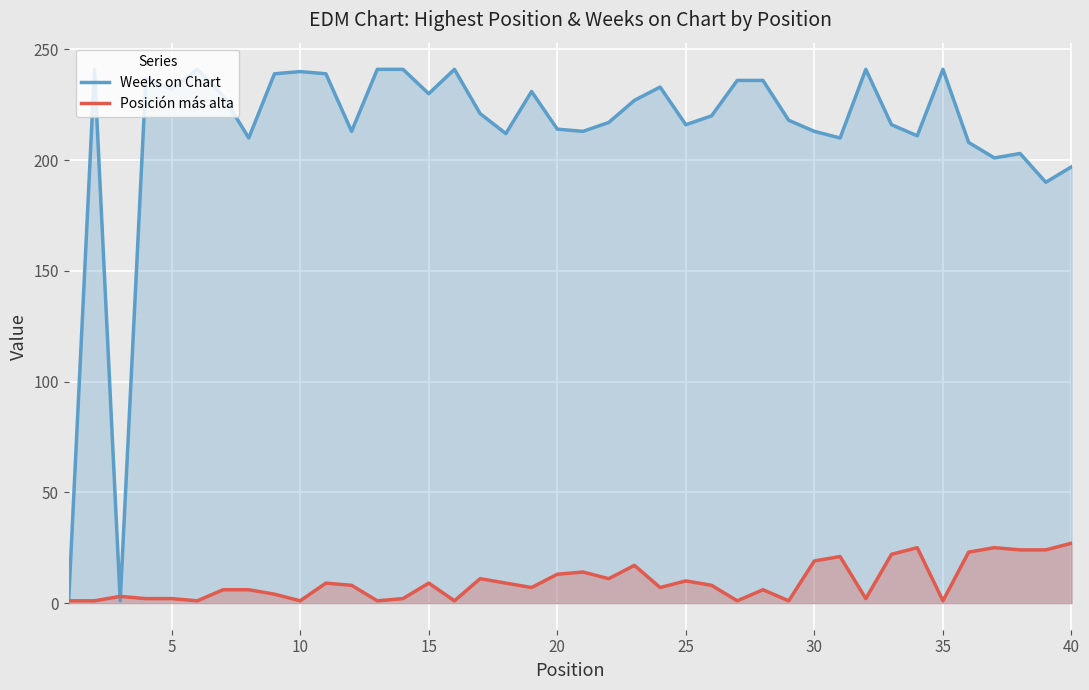

What is the maximum value for Posición más alta?

27